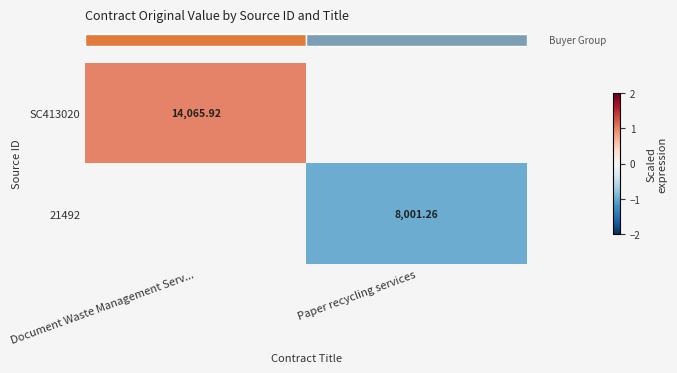

Rank the series by their average value, from highest to lowest.

row_0, row_1